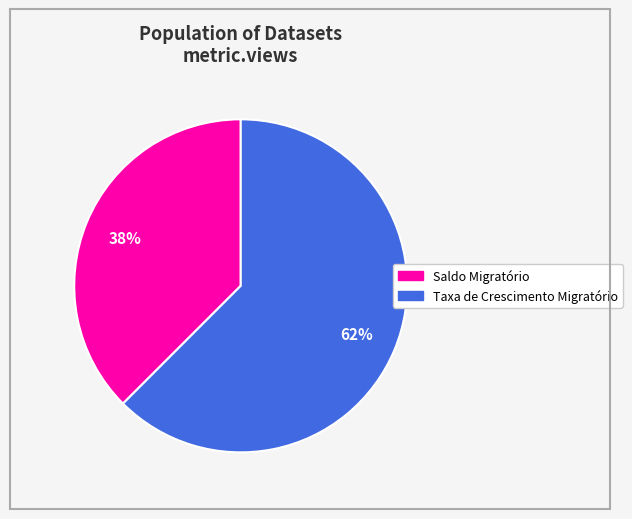

Which slice represents more than half of the pie?

Taxa de Crescimento Migratório